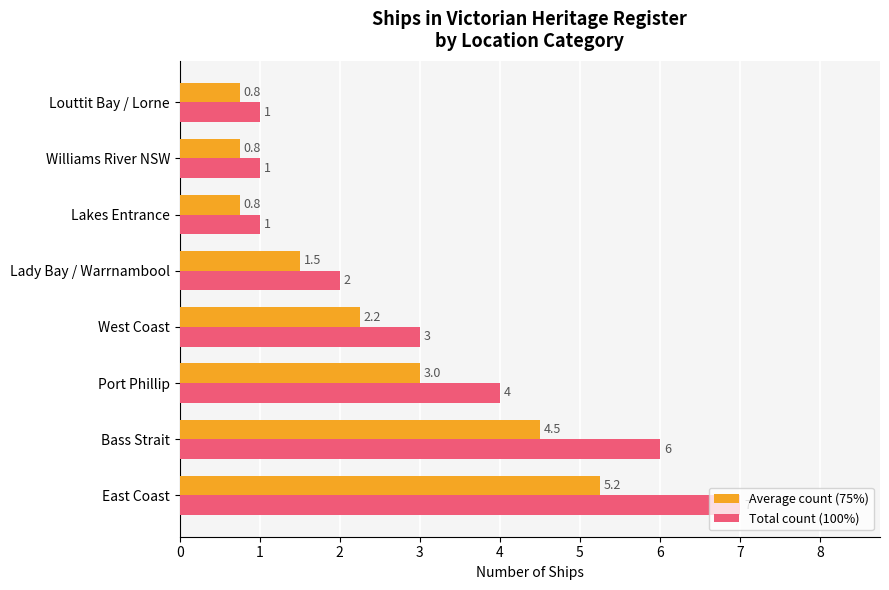

Between East Coast and Lakes Entrance, which series saw the biggest shift?

Total count (100%)